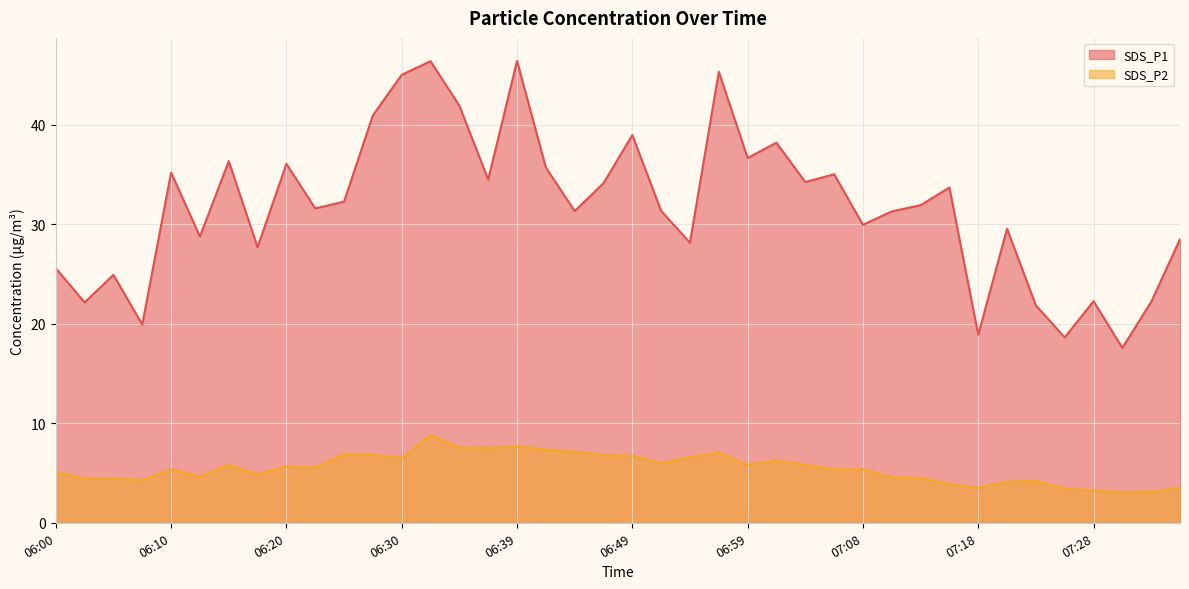

True or false: SDS_P2 and SDS_P1 cross at least once.

False